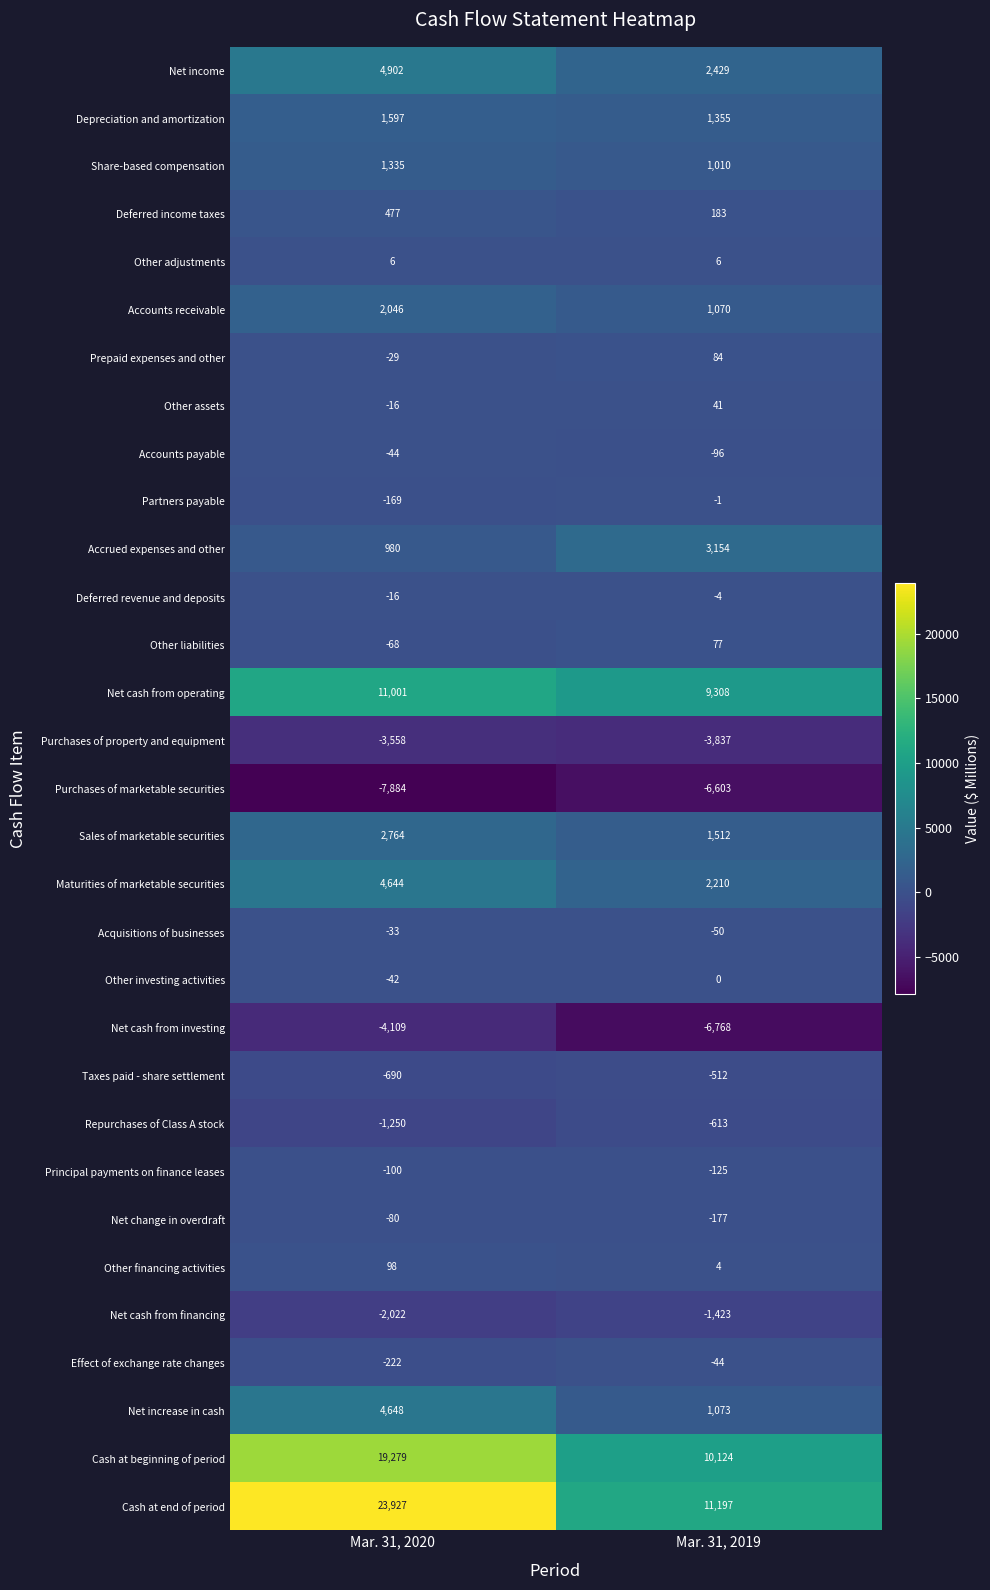

What is the difference between the highest and lowest values at Mar. 31, 2019?

17965